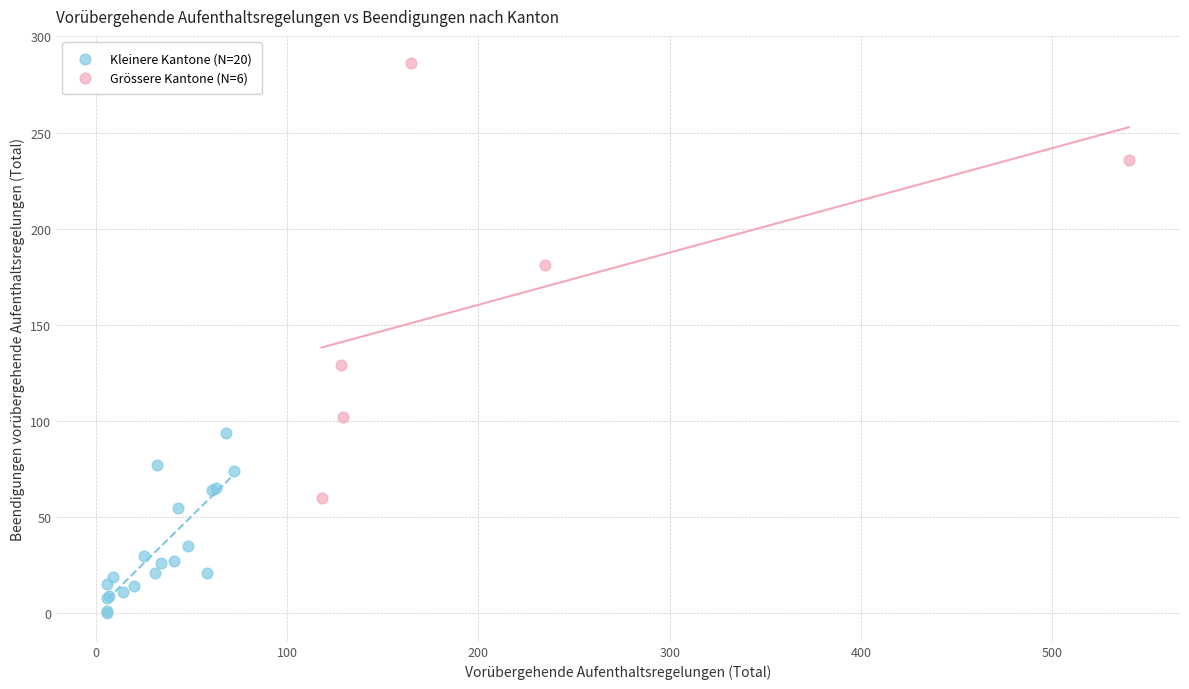

Which series contains the highest Y value?

Grössere Kantone (N=6)